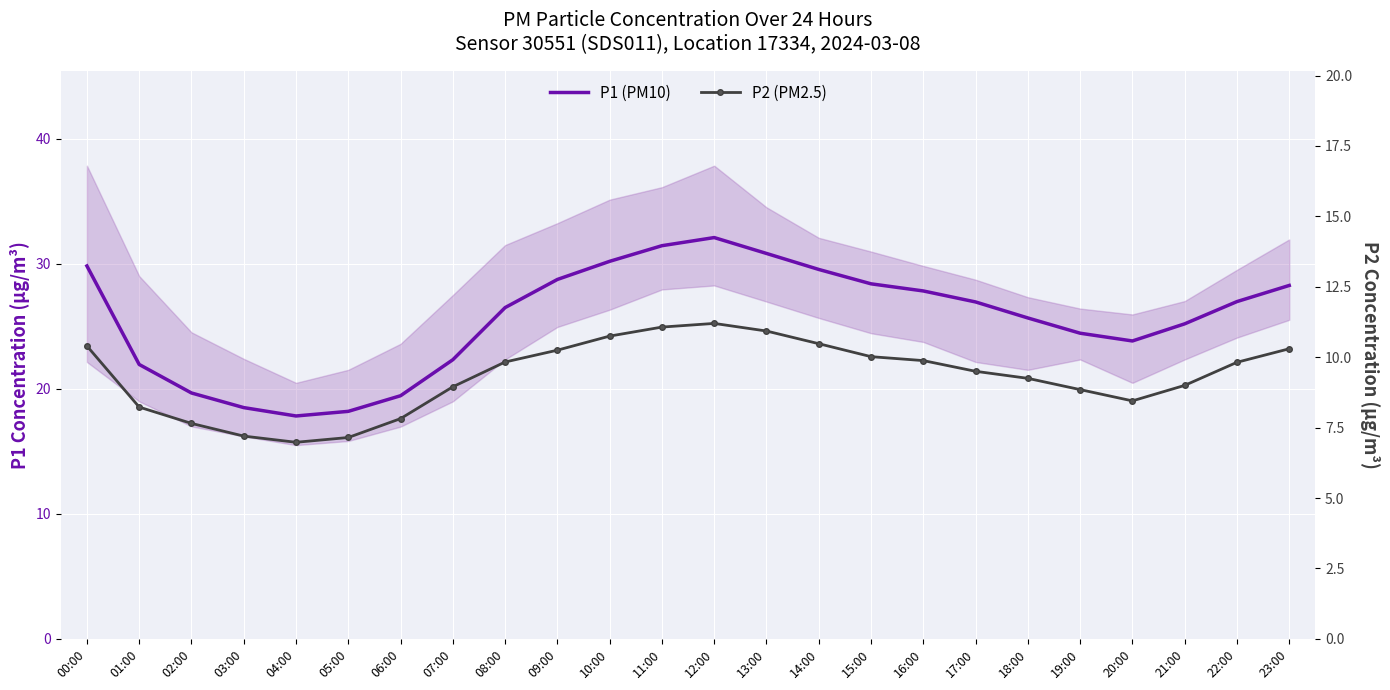

At 04:00, list the series in order from smallest to largest.

P2 (PM2.5), P1 (PM10)